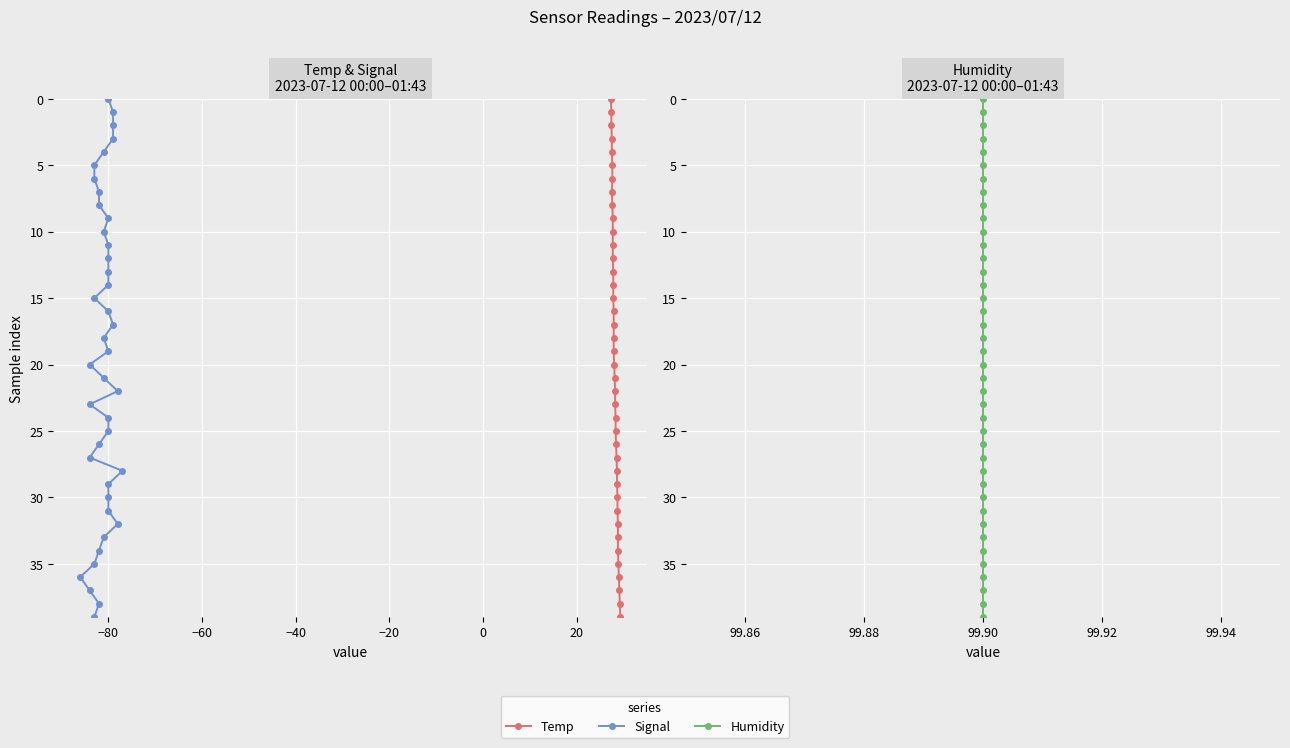

True or false: Temp and Signal cross at least once.

False